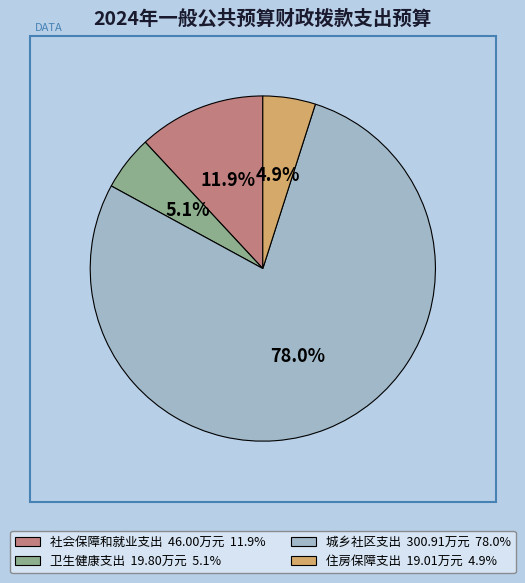

Combined, do 卫生健康支出 19.80万元 5.1% and 城乡社区支出 300.91万元 78.0% account for over 50%?

Yes